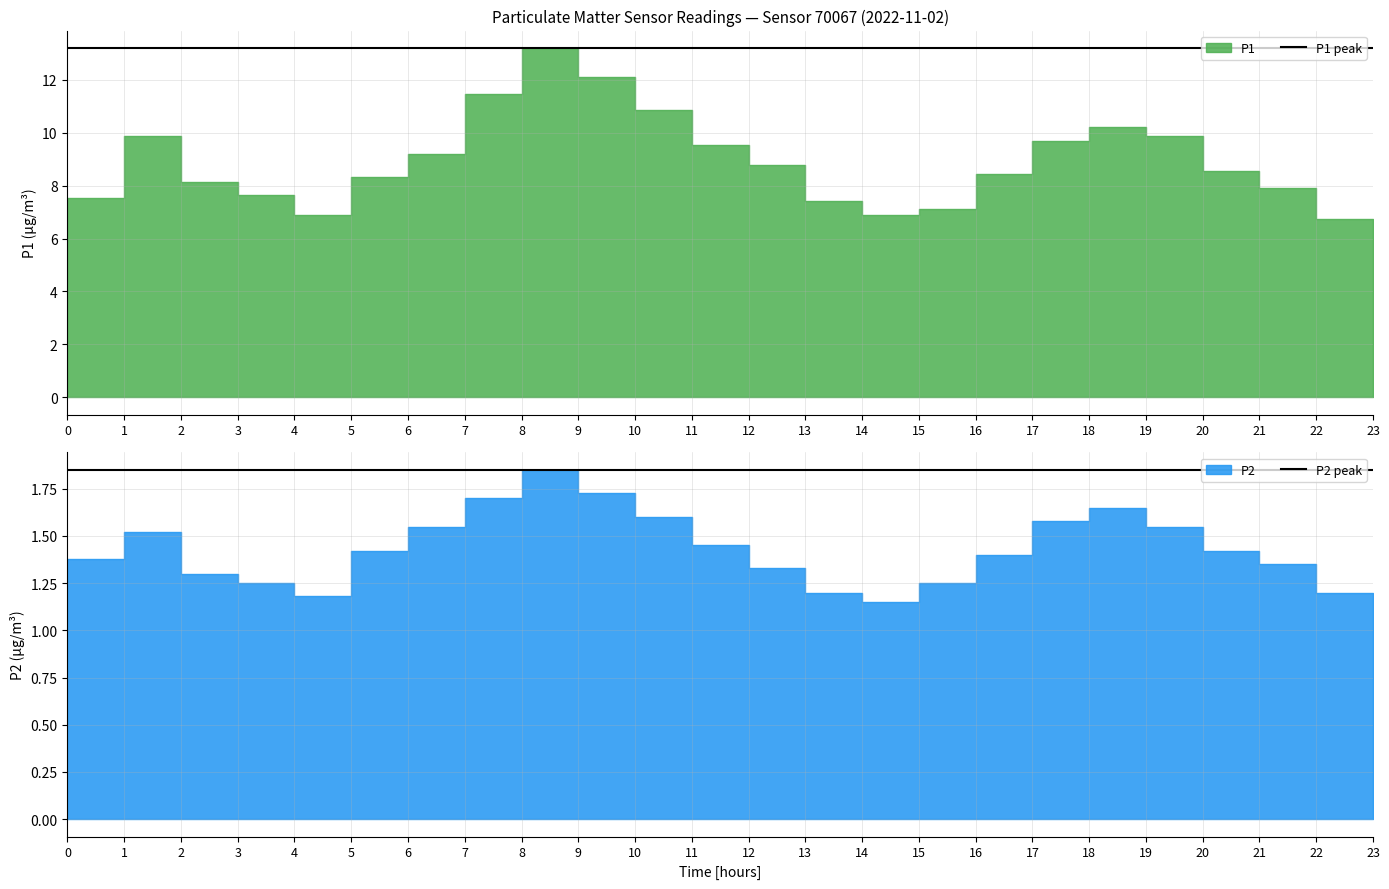

Is the value of P1 peak at 18 greater than the value of P2 peak at 16?

Yes